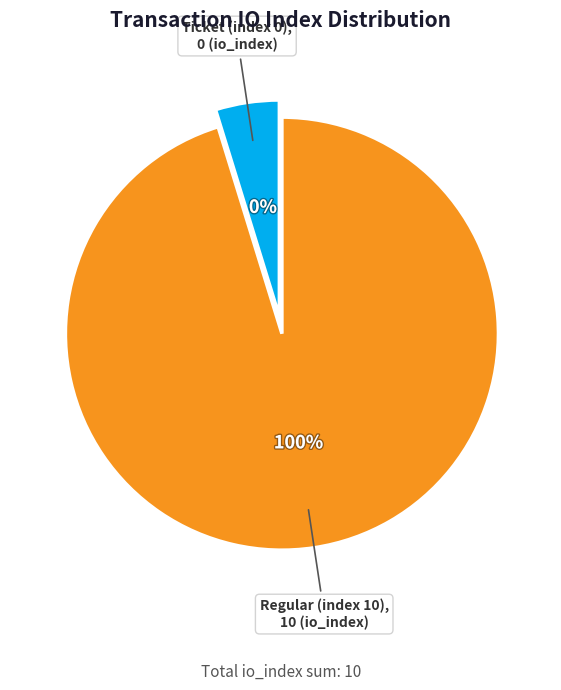

Which category has the smallest portion of the pie?

Ticket (index 0)